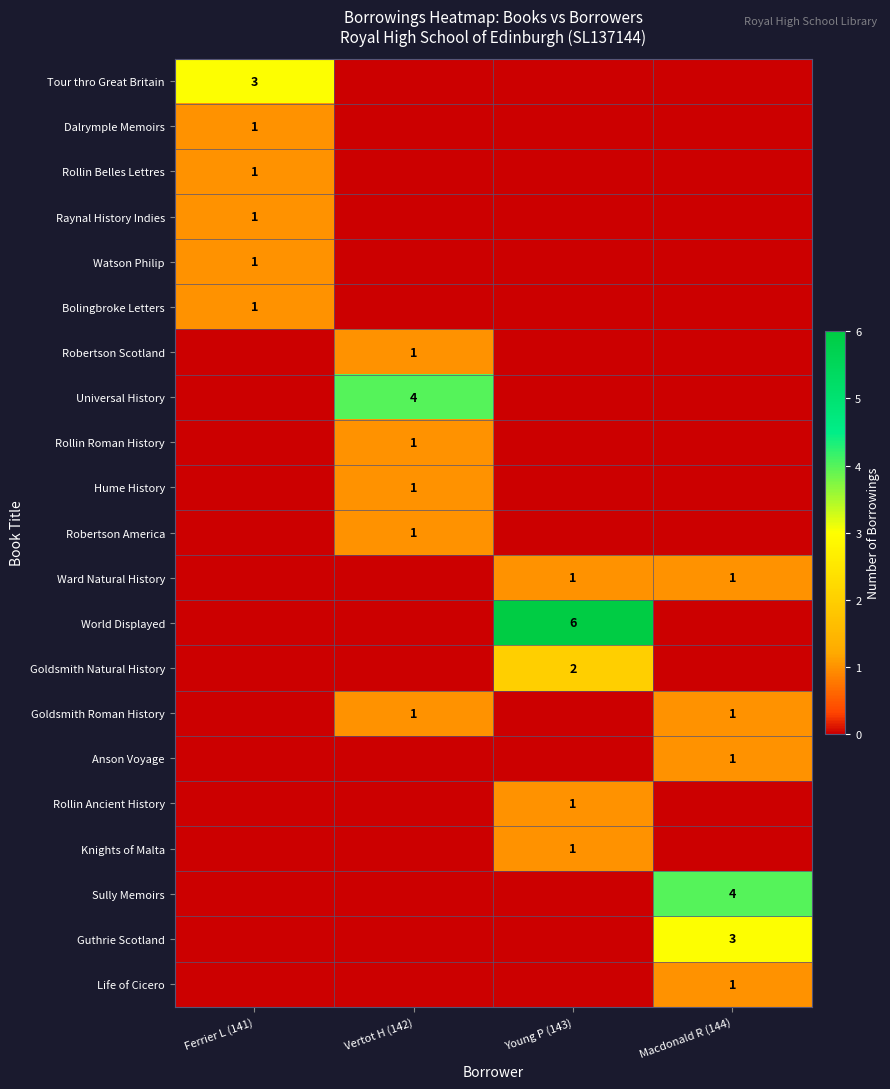

What is the difference between the highest and lowest values at Macdonald R (144)?

4